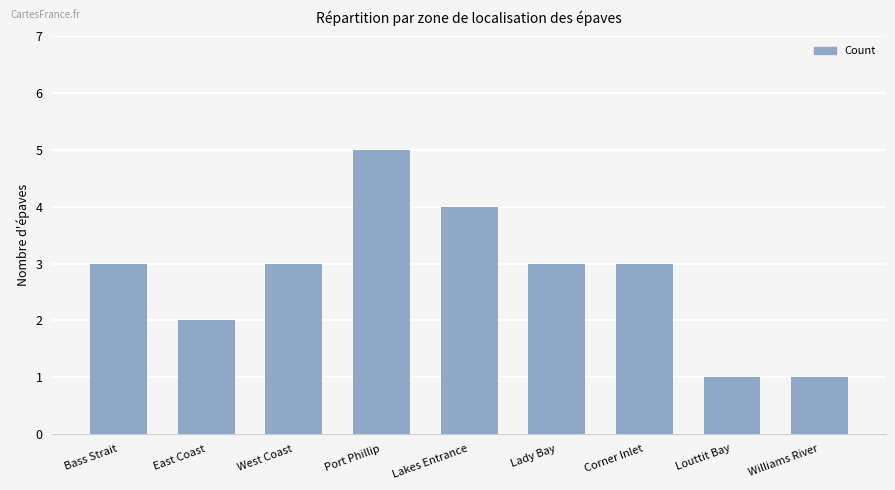

What is the greatest value displayed?

5